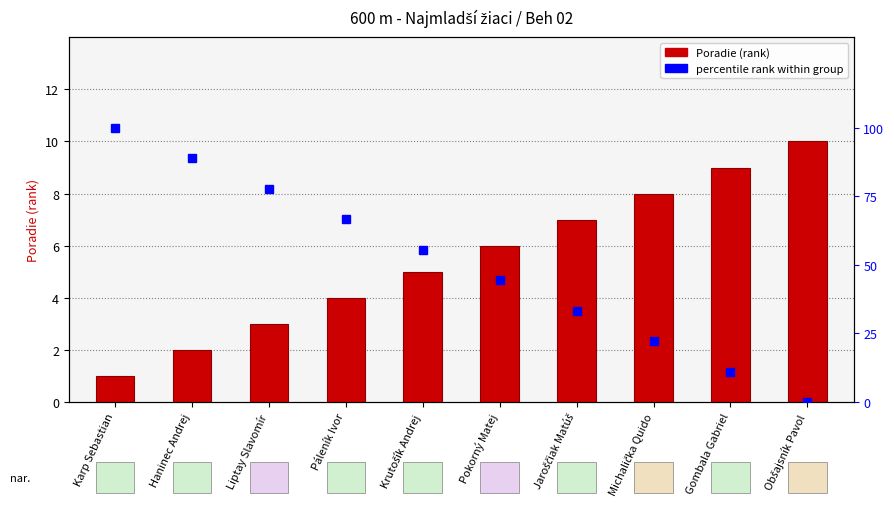

Reading left to right, list all the values displayed in this chart.

Poradie: Karp Sebastian=1.0	Haninec Andrej=2.0	Liptay Slavomír=3.0	Páleník Ivor=4.0	Krutošík Andrej=5.0	Pokorný Matej=6.0	Jaroščiak Matúš=7.0	Michalička Quido=8.0	Gombala Gabriel=9.0	Obšajsník Pavol=10.0
percentile rank within group: Karp Sebastian=100.0	Haninec Andrej=88.9	Liptay Slavomír=77.8	Páleník Ivor=66.7	Krutošík Andrej=55.6	Pokorný Matej=44.4	Jaroščiak Matúš=33.3	Michalička Quido=22.2	Gombala Gabriel=11.1	Obšajsník Pavol=0.0